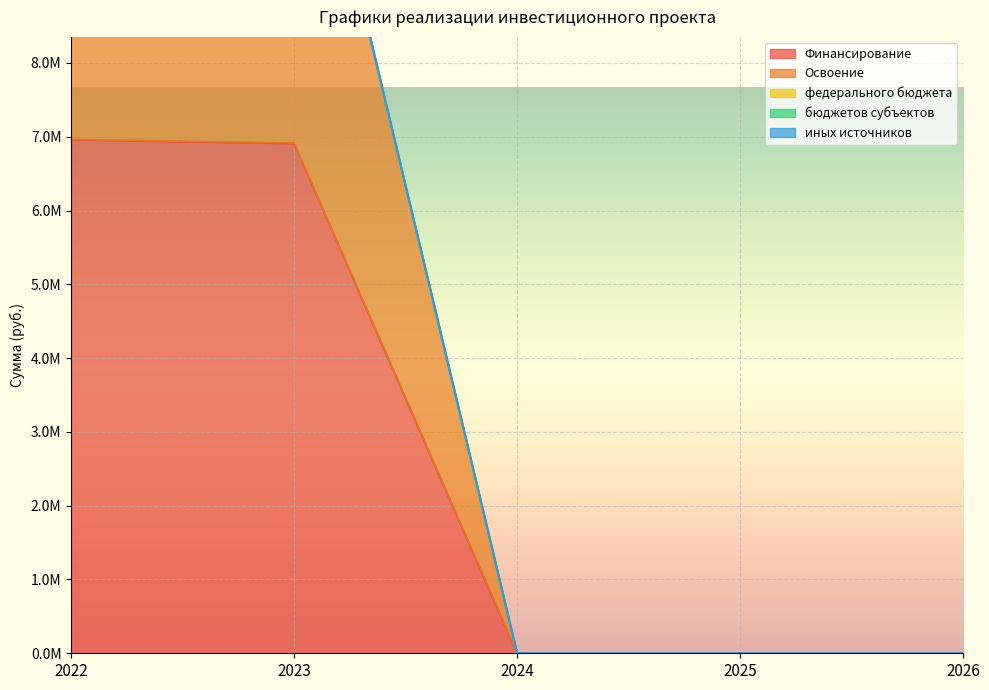

Is it true that Освоение equals 3807219 at 2023?

False